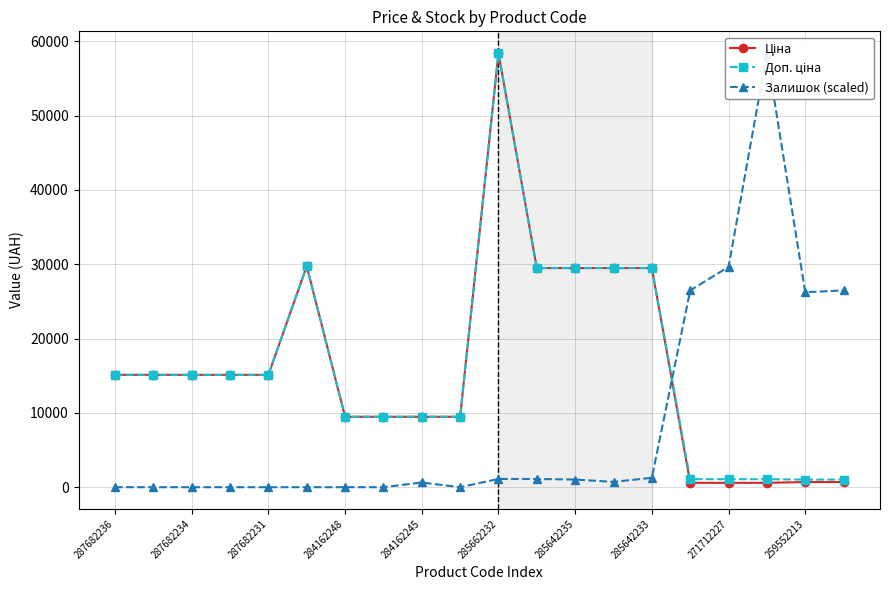

What is the average value of the Доп. ціна series?

16247.7